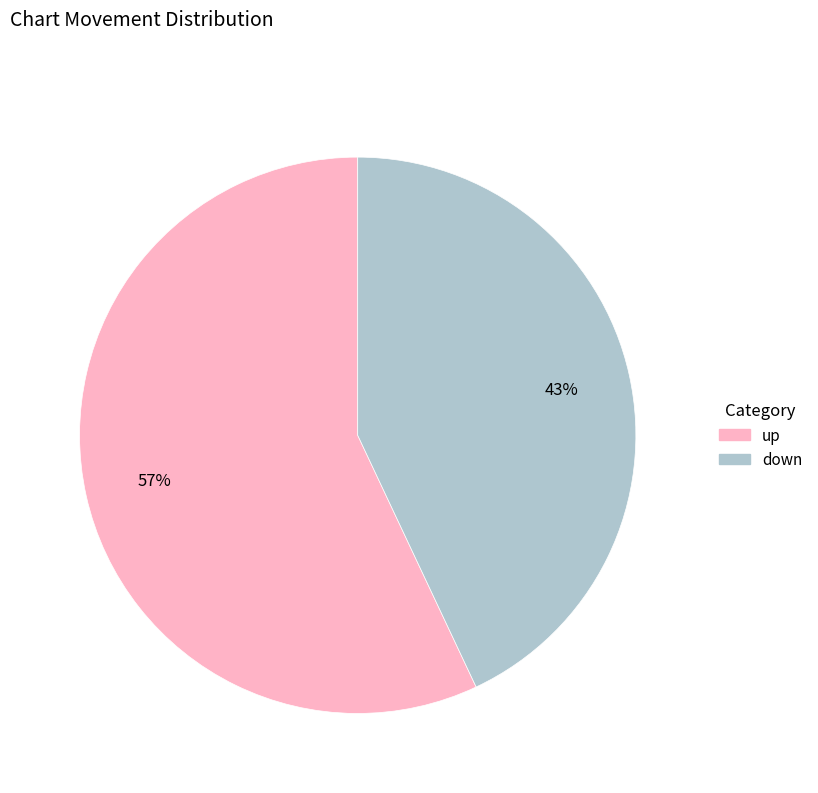

True or false: up accounts for 50% of the total.

False